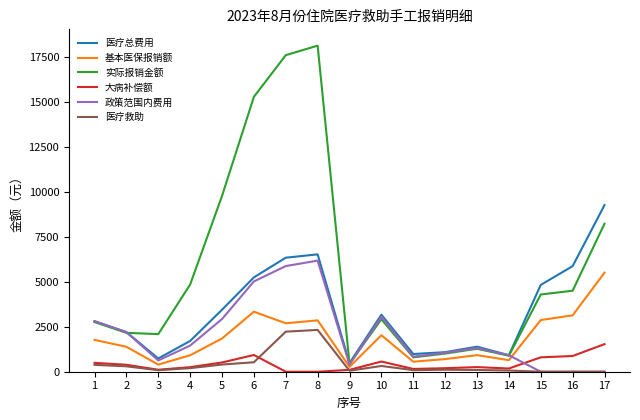

What is the sum of all 医疗救助 values?

7188.3